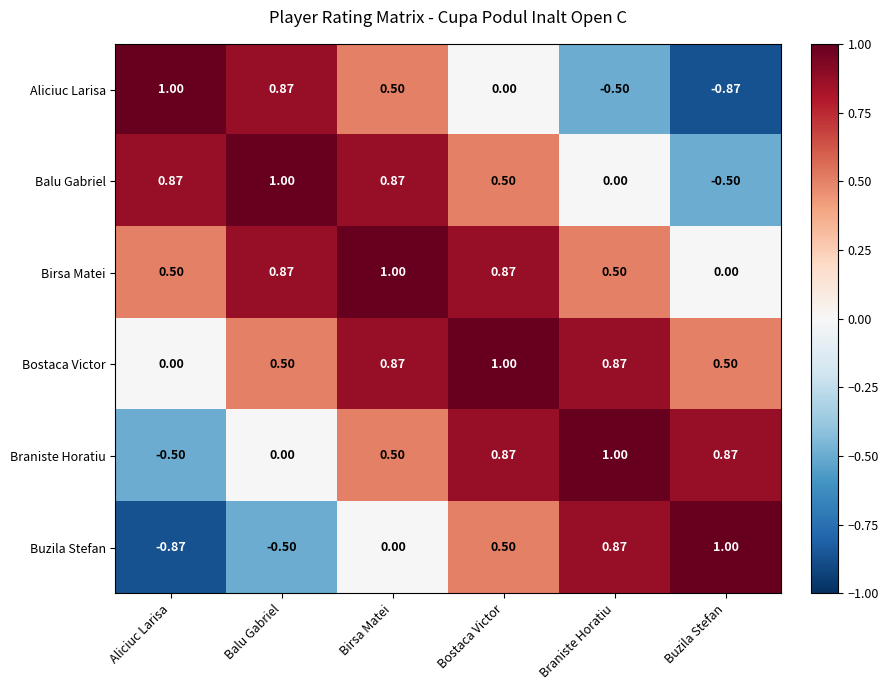

How many series are shown in this chart?

6